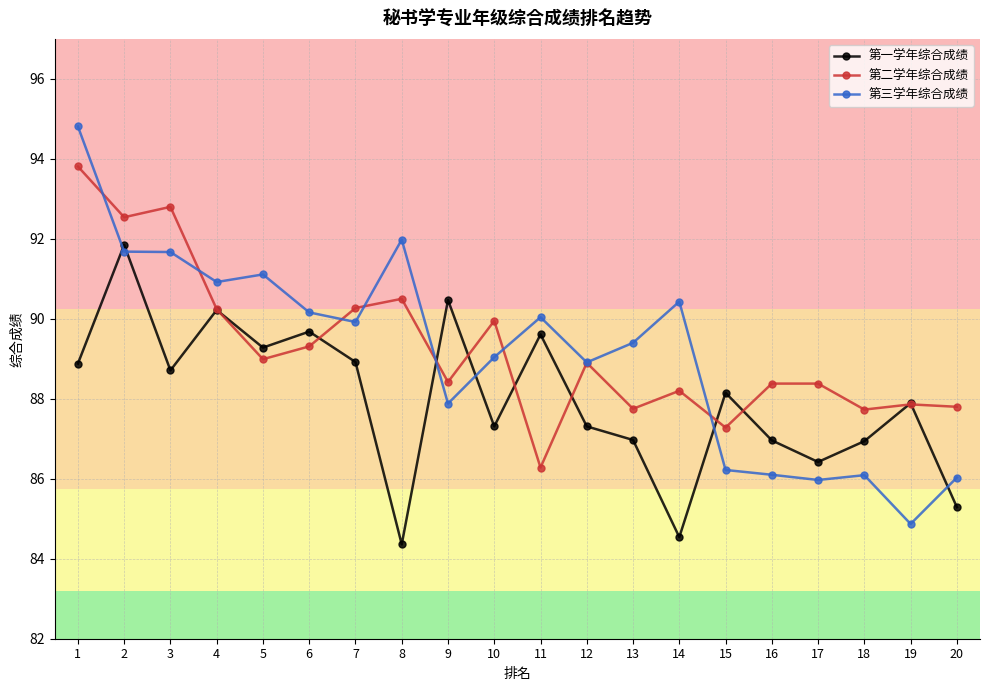

What is the minimum value shown in the chart?

84.4